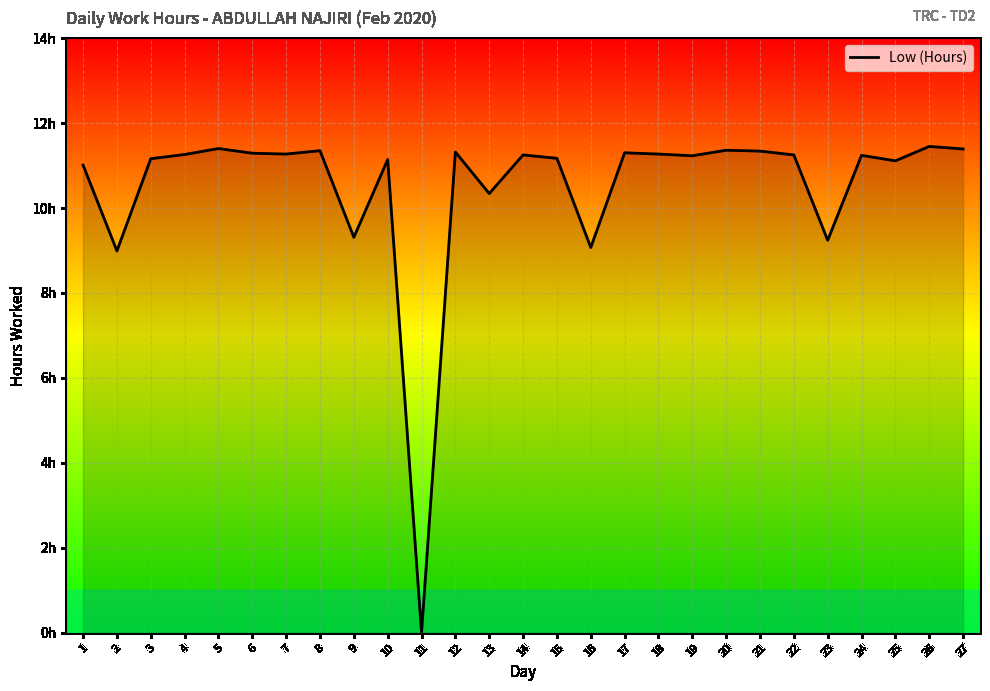

What is the change in value from 5 to 19?

-0.2